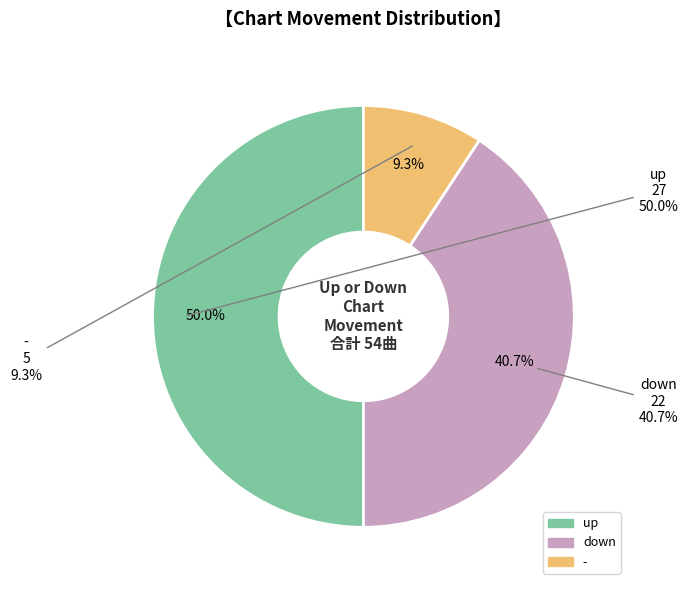

To the nearest percent, what percentage of the pie is -?

9%